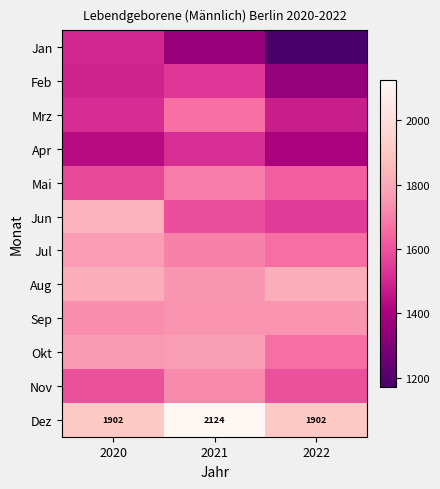

Is it true that Dez equals 1902 at 2020?

True